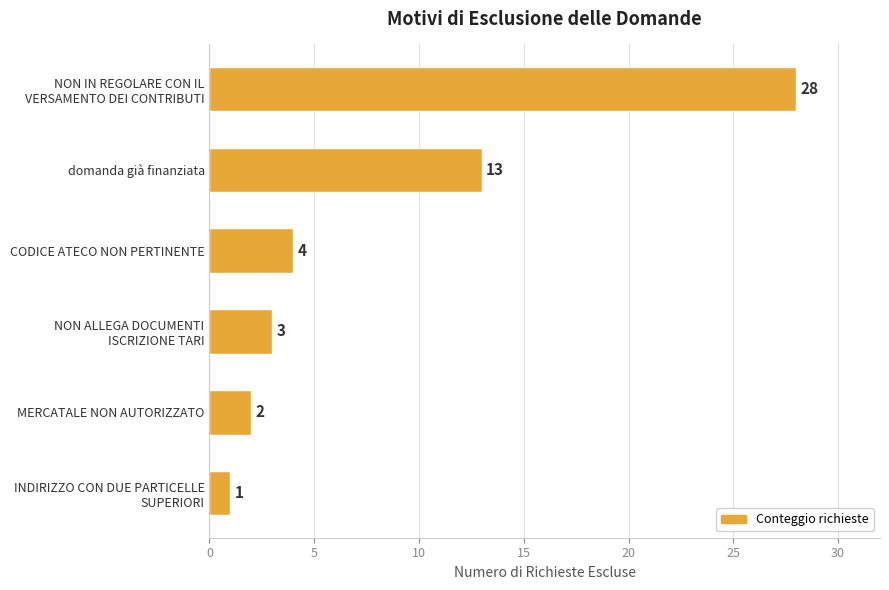

What is the difference between the second highest and minimum values?

12